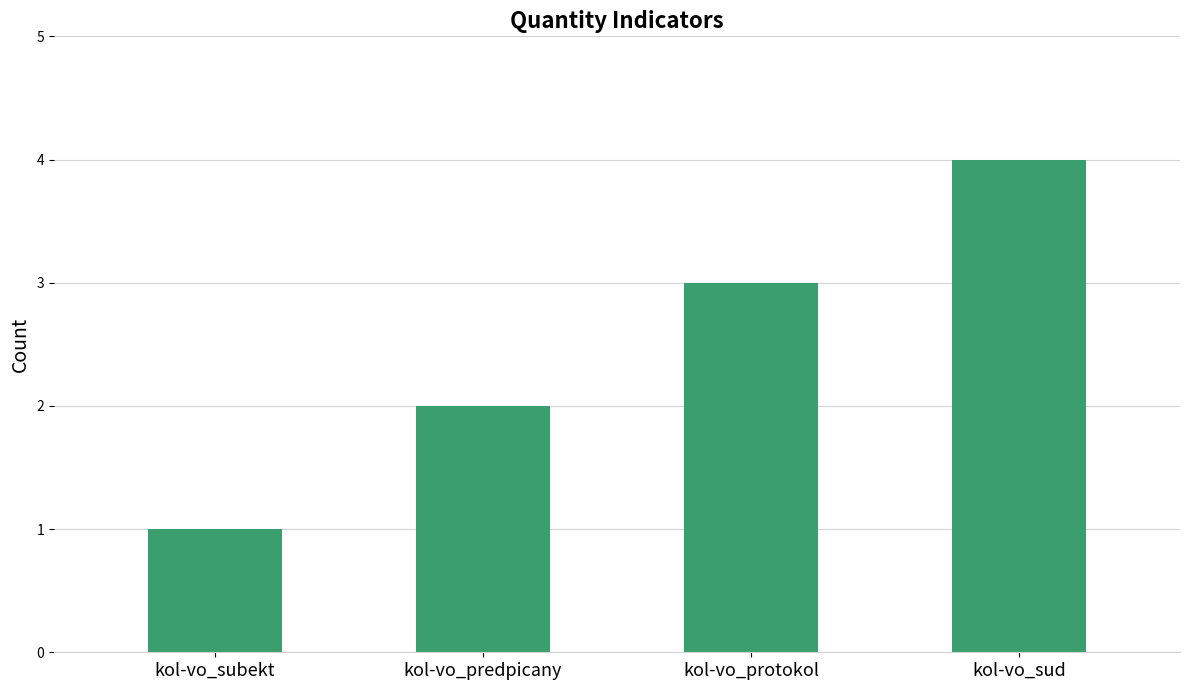

Rank the categories by value from highest to lowest.

kol-vo_sud, kol-vo_protokol, kol-vo_predpicany, kol-vo_subekt